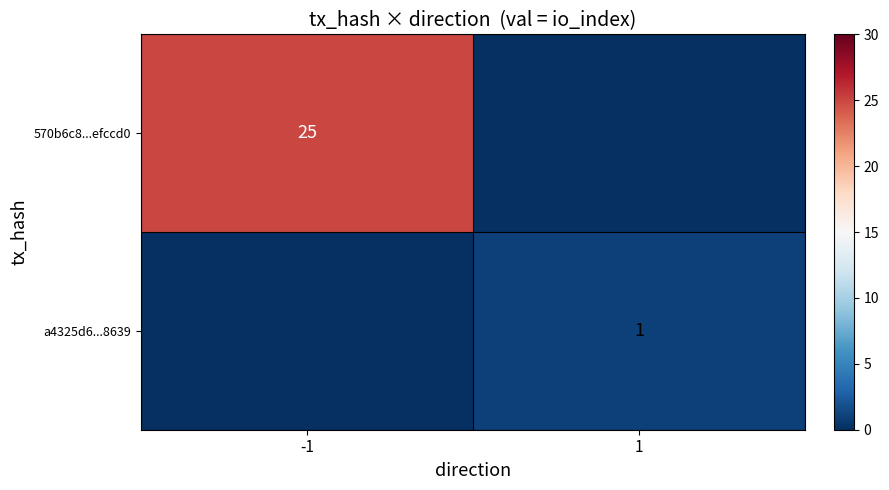

The a4325d6...8639 series shows 1 at 1. True or false?

True